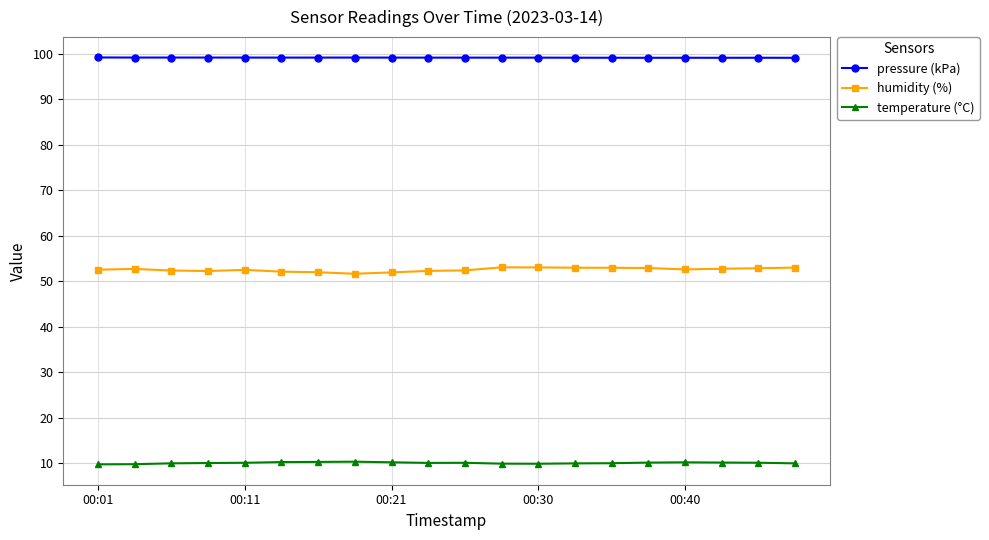

Rank the series by their maximum value, from highest to lowest.

pressure (kPa), humidity (%), temperature (°C)